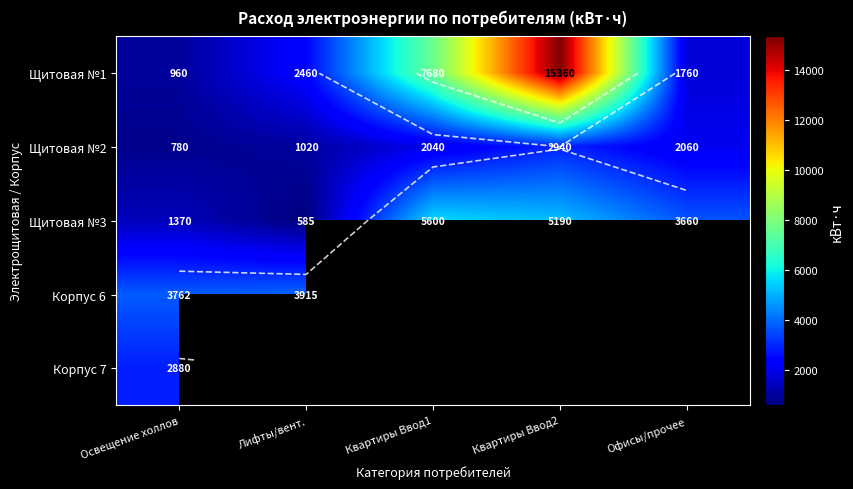

List the series in order of their overall mean, lowest first.

Щитовая №2, Щитовая №3, Щитовая №1, Корпус 6, Корпус 7